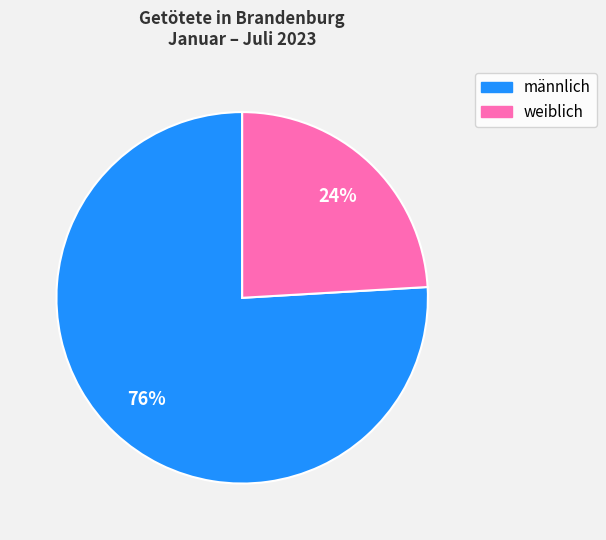

To the nearest percent, what portion does männlich represent?

76%